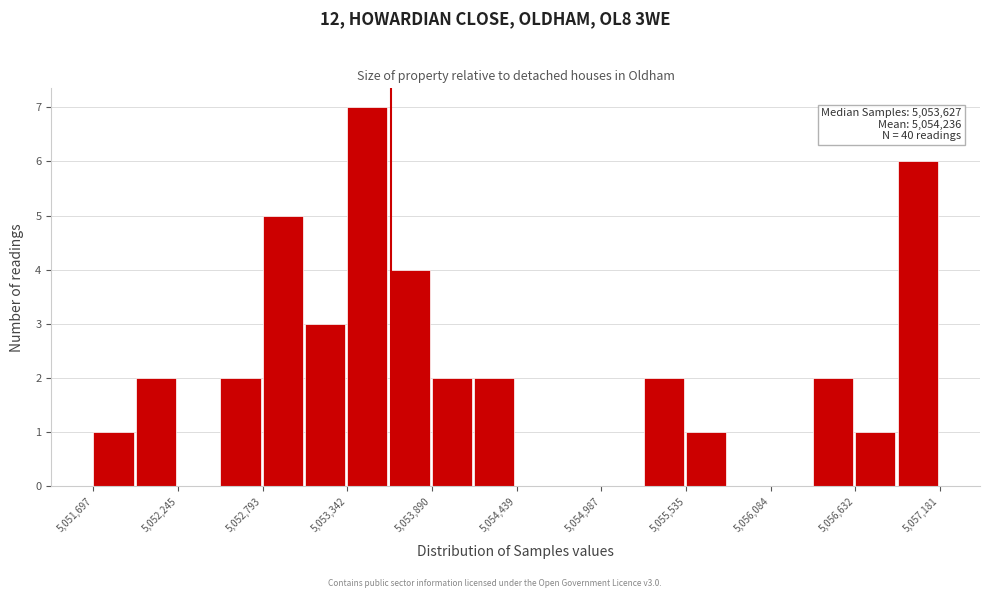

Around what value on the x-axis is the tallest bar? Give the approximate position of its centre, as read against the axis.

5053500